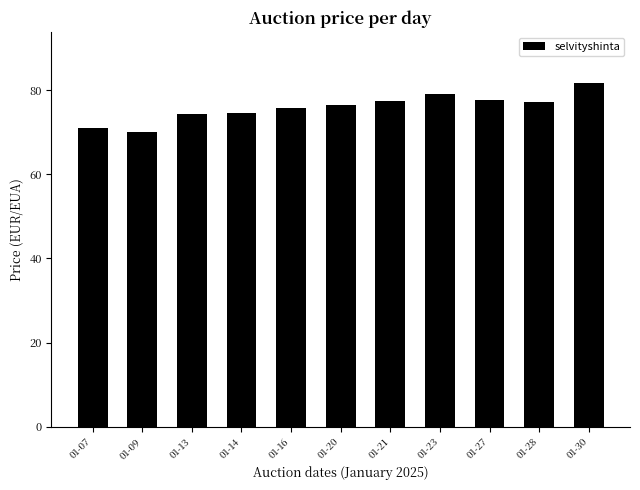

What is the approximate value at 01-28?

77.1